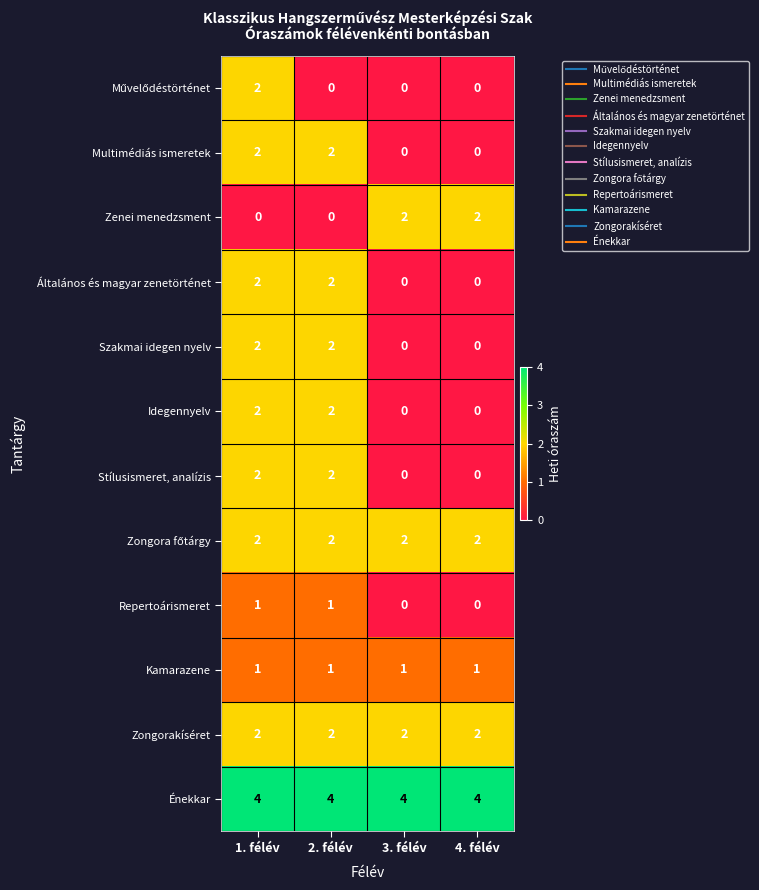

At which category is the sum across all series the highest?

1. félév